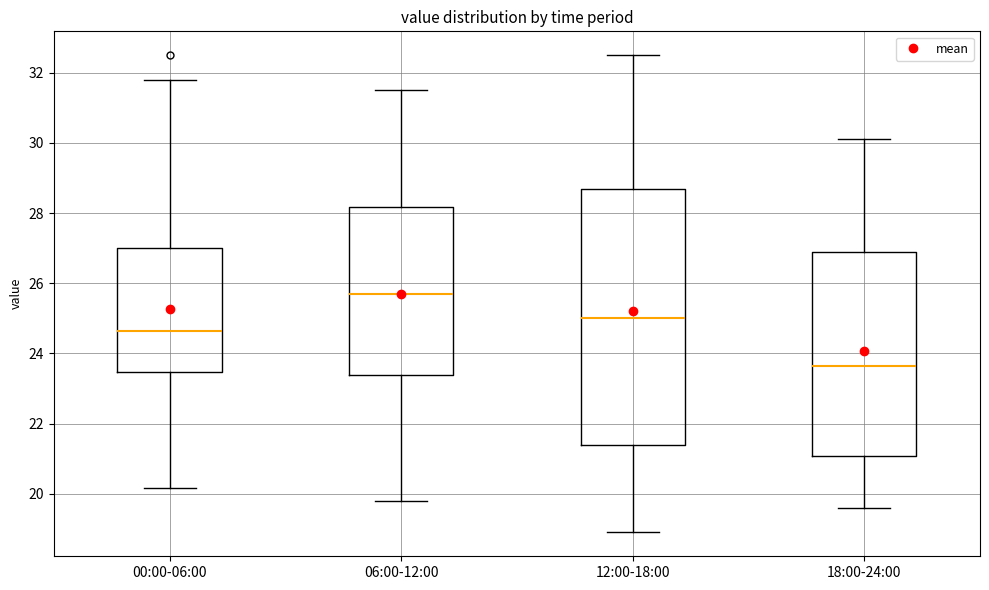

Reading left to right, transcribe this box plot: for each box, give where its median line is, the range the box spans, and where its two whiskers end, as read against the y-axis. The values are not printed on the chart, so give them approximately, as read against the axis.

00:00-06:00: median 24.6, box 23.4 to 27.0, whiskers 20.2 to 31.8
06:00-12:00: median 25.8, box 23.4 to 28.2, whiskers 19.8 to 31.6
12:00-18:00: median 25.0, box 21.4 to 28.8, whiskers 19.0 to 32.6
18:00-24:00: median 23.6, box 21.0 to 27.0, whiskers 19.6 to 30.2